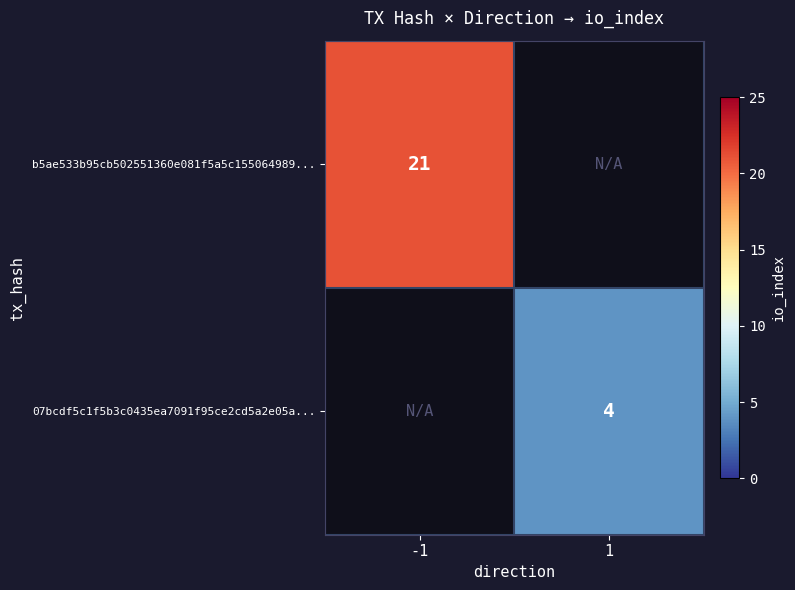

The value of b5ae533b95cb502551360e081f5a5c155064989... at -1 is 8. True or false?

False